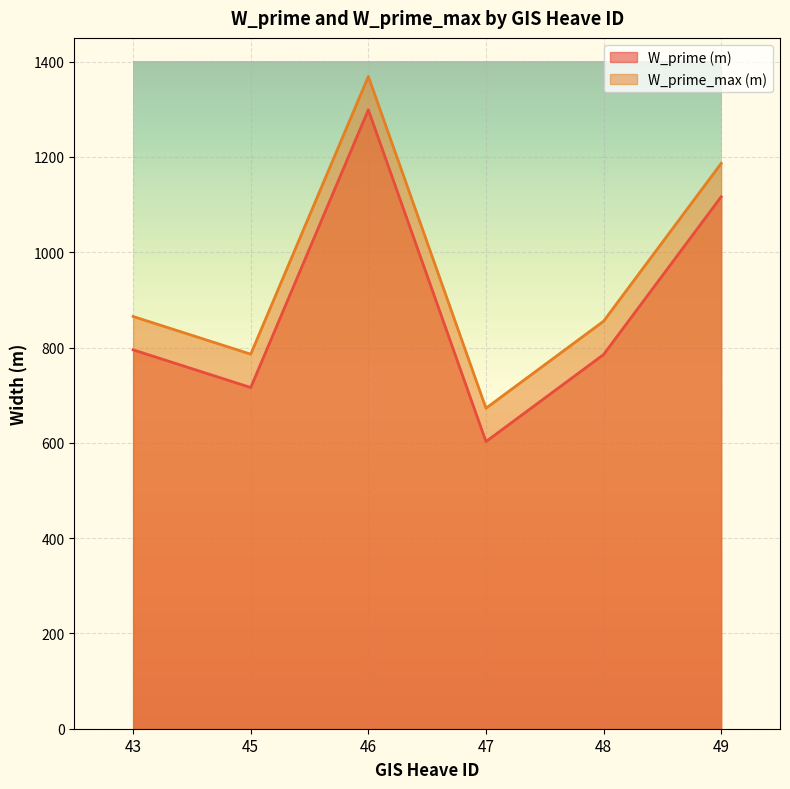

What is the difference between the highest and lowest values at 47?

70.0